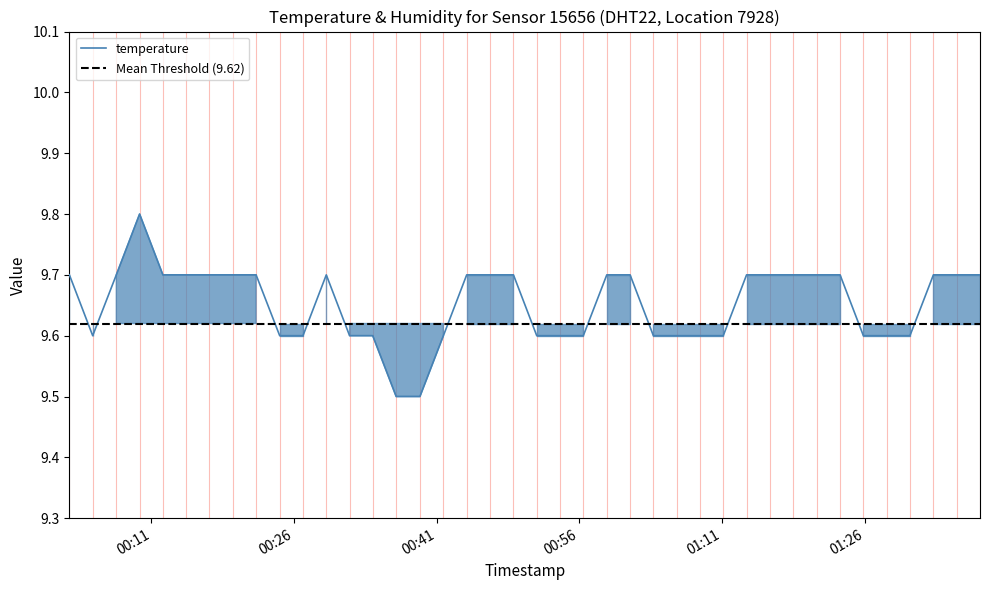

How many points are higher than both their immediate neighbors (excluding endpoints)?

2